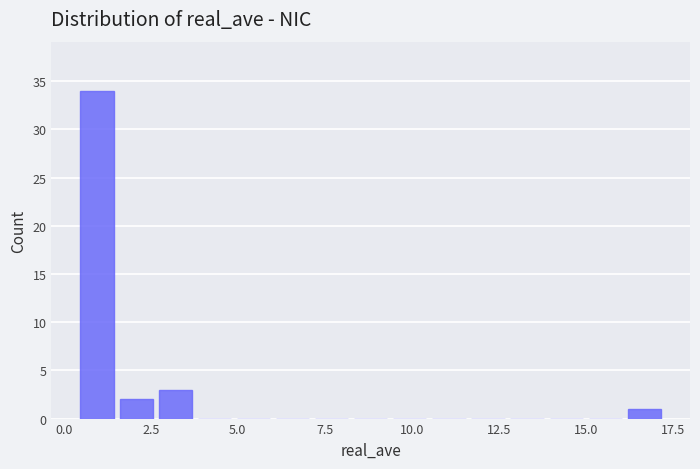

Read against the x-axis, roughly where is the centre of the tallest bar?

1.0